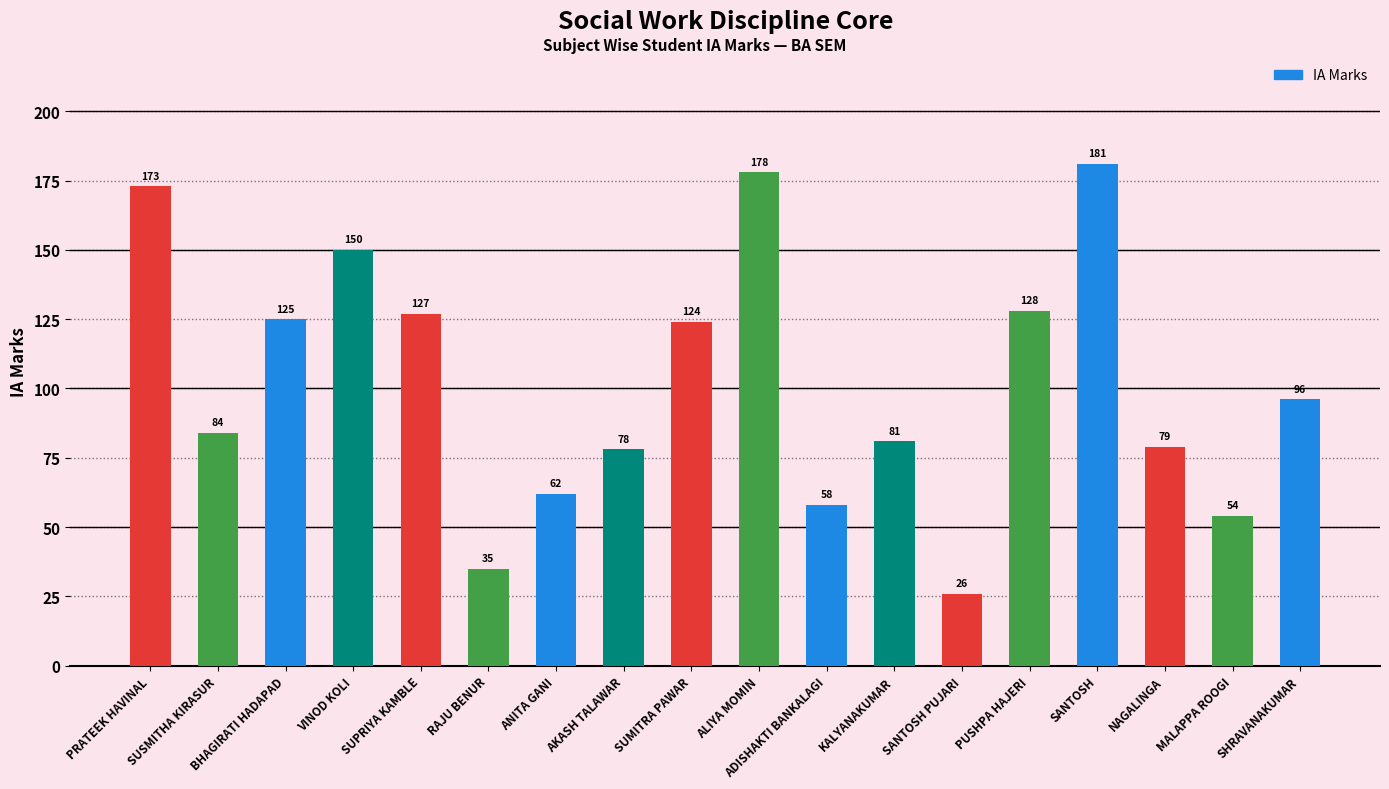

The value at SUSMITHA KIRASUR is 42. True or false?

False